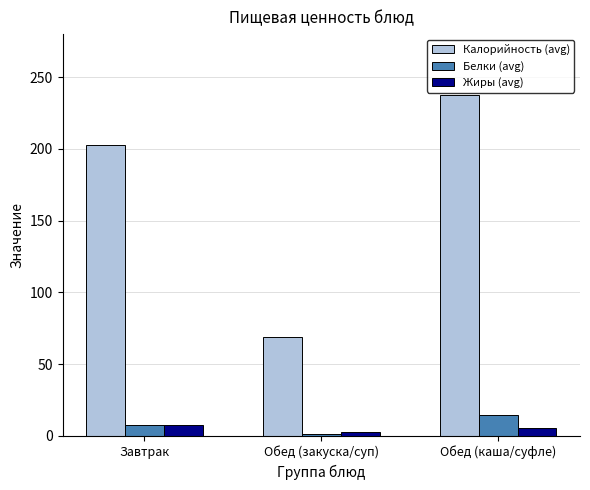

What is the maximum value shown in the chart?

237.8